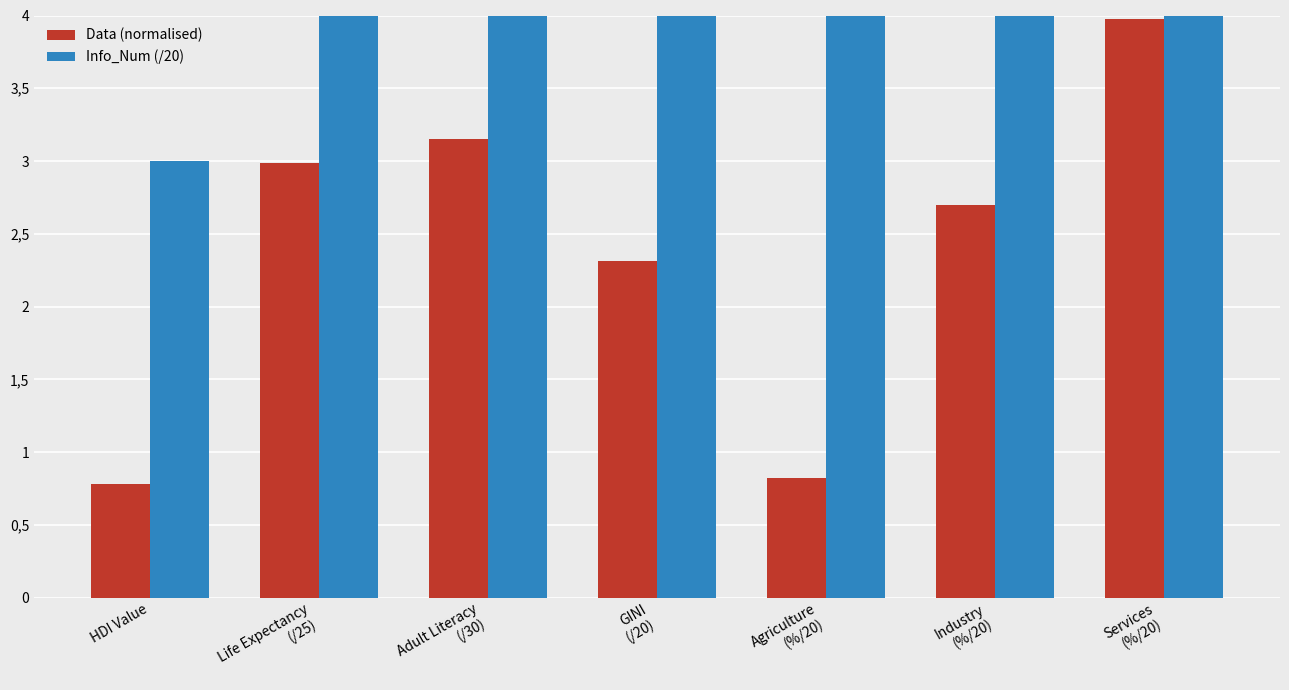

How many series are shown in this chart?

2